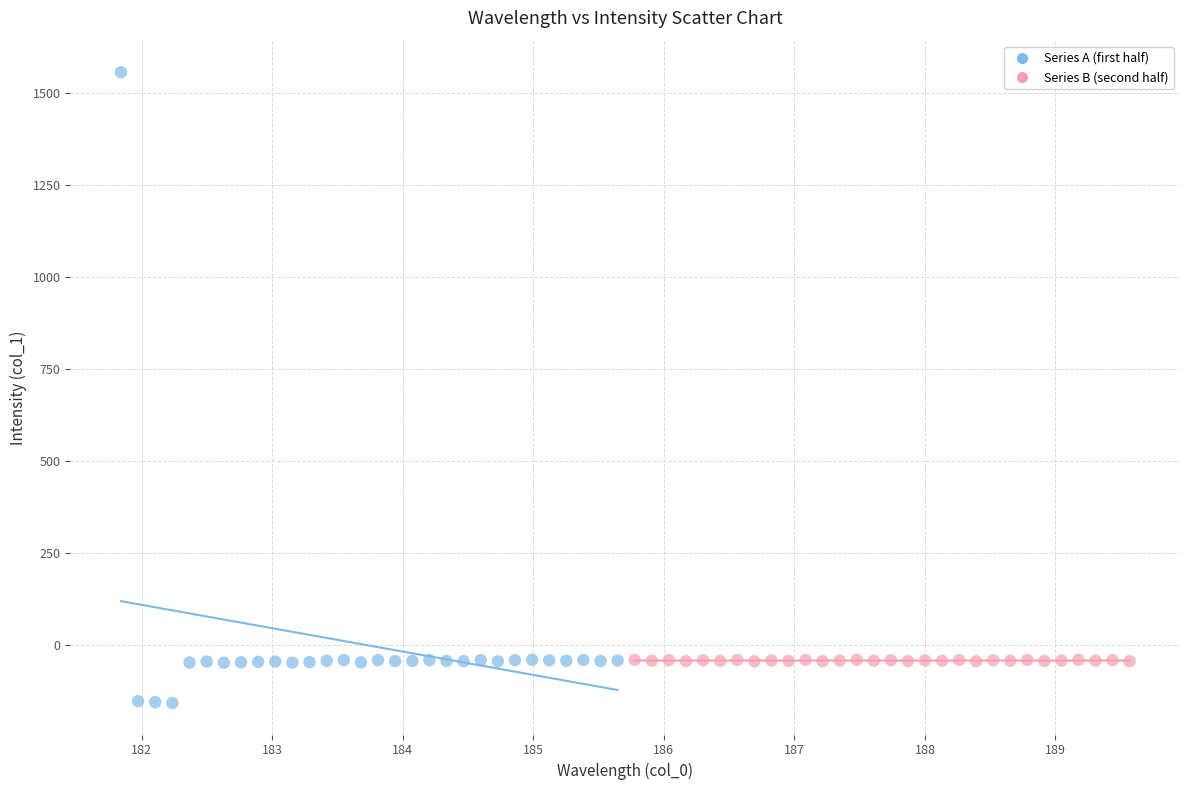

Which series contains the lowest Y value?

Series A (first half)